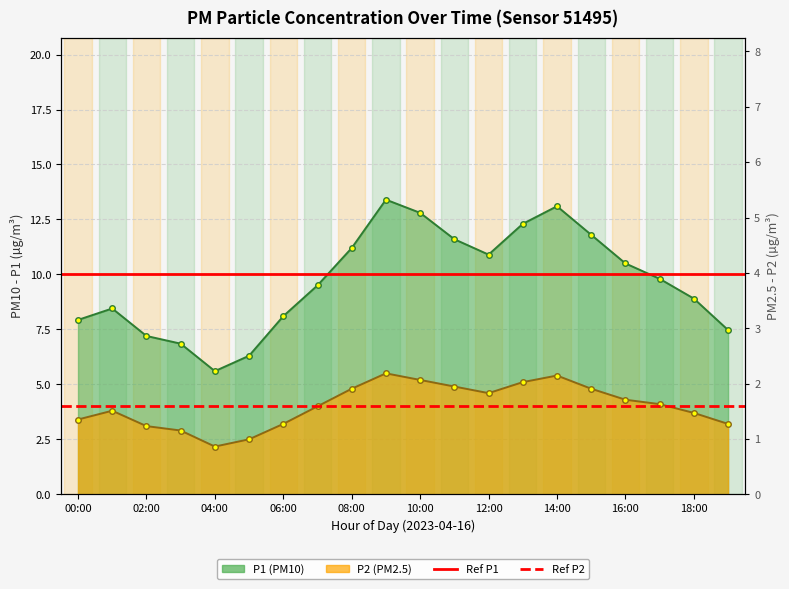

True or false: P2 and P1 cross at least once.

False